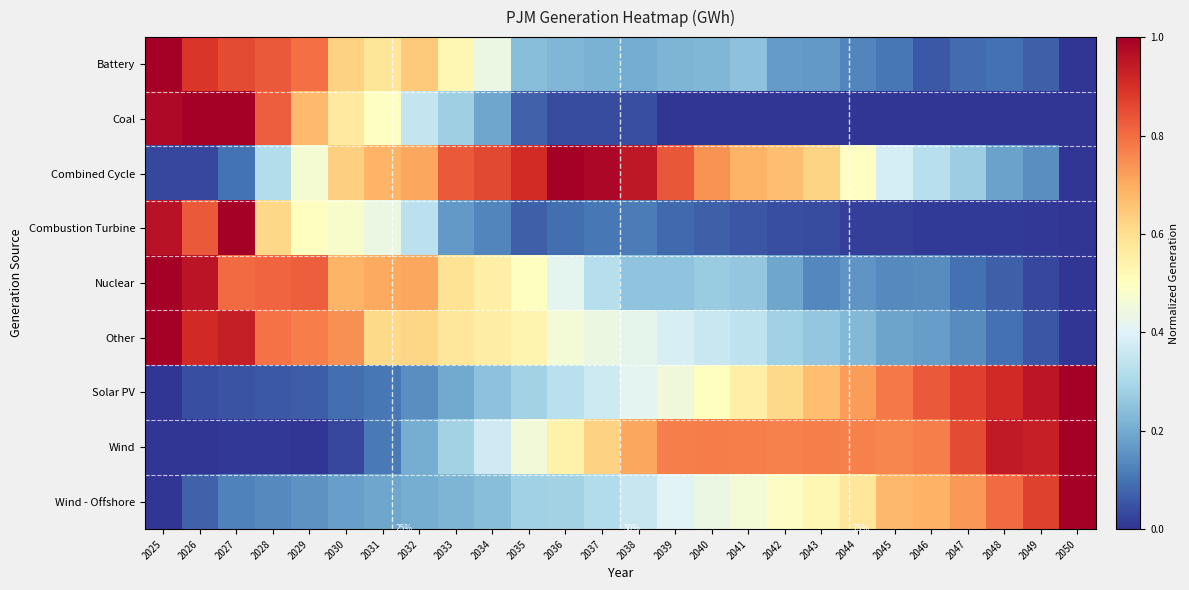

Which category has the lowest value across all series?

2050